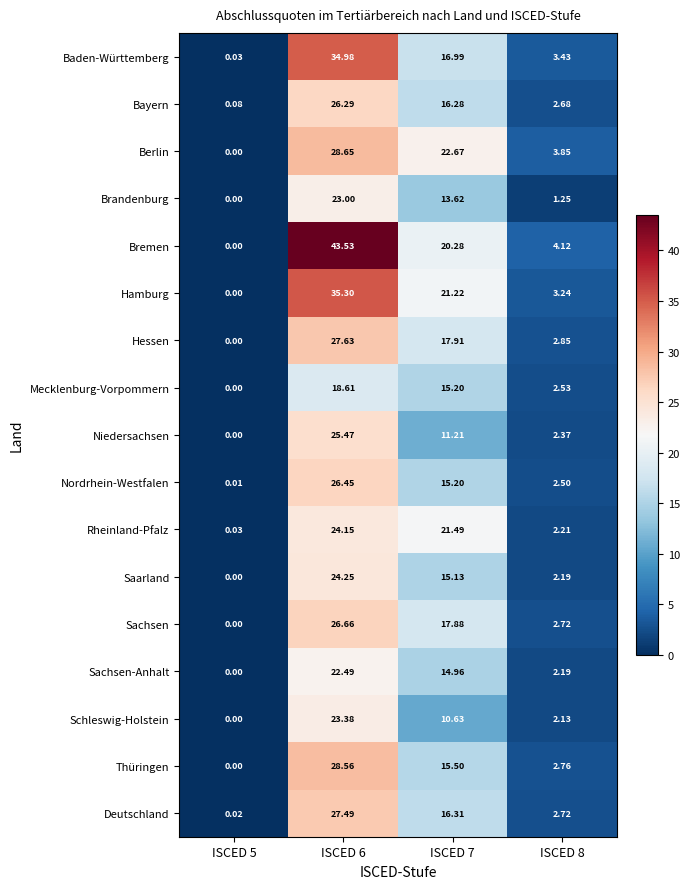

Is the value of Baden-Württemberg at ISCED 7 greater than the value of Hamburg at ISCED 7?

No